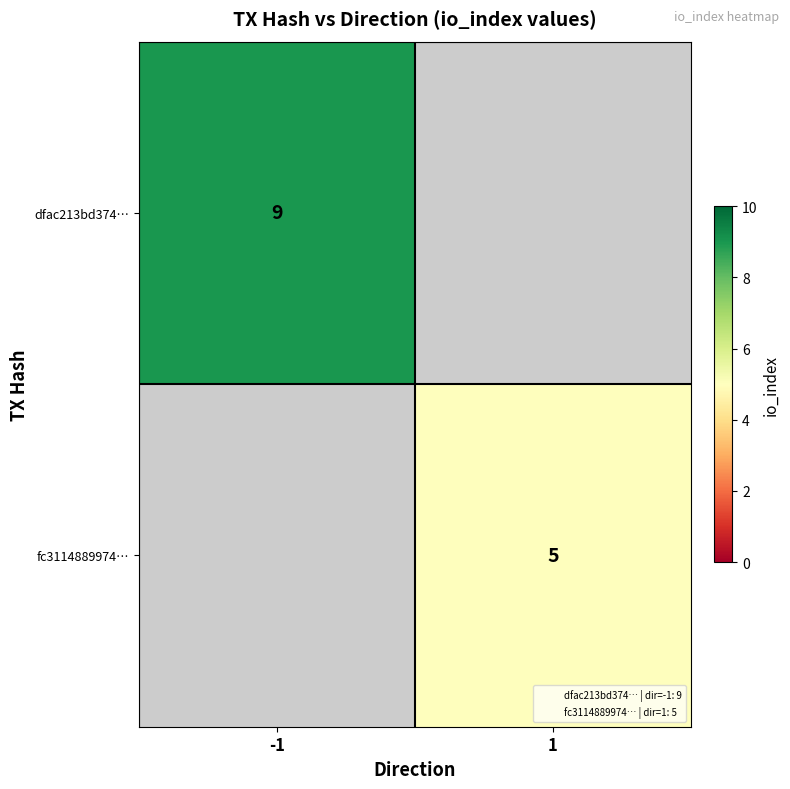

Which label corresponds to the largest value in the chart?

-1